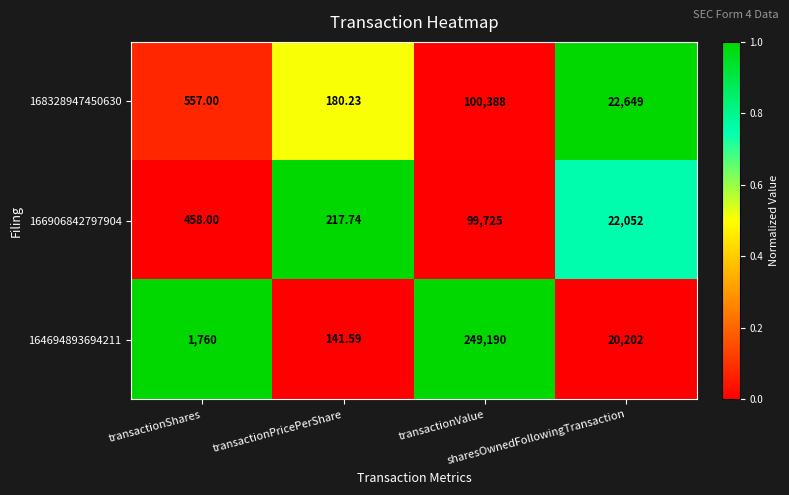

Reading left to right, transcribe all the data shown in this chart.

168328947450630: transactionShares=557.0	transactionPricePerShare=180.2	transactionValue=100388.0	sharesOwnedFollowingTransaction=22649.0
166906842797904: transactionShares=458.0	transactionPricePerShare=217.7	transactionValue=99725.0	sharesOwnedFollowingTransaction=22052.0
164694893694211: transactionShares=1760.0	transactionPricePerShare=141.6	transactionValue=249190.0	sharesOwnedFollowingTransaction=20202.0